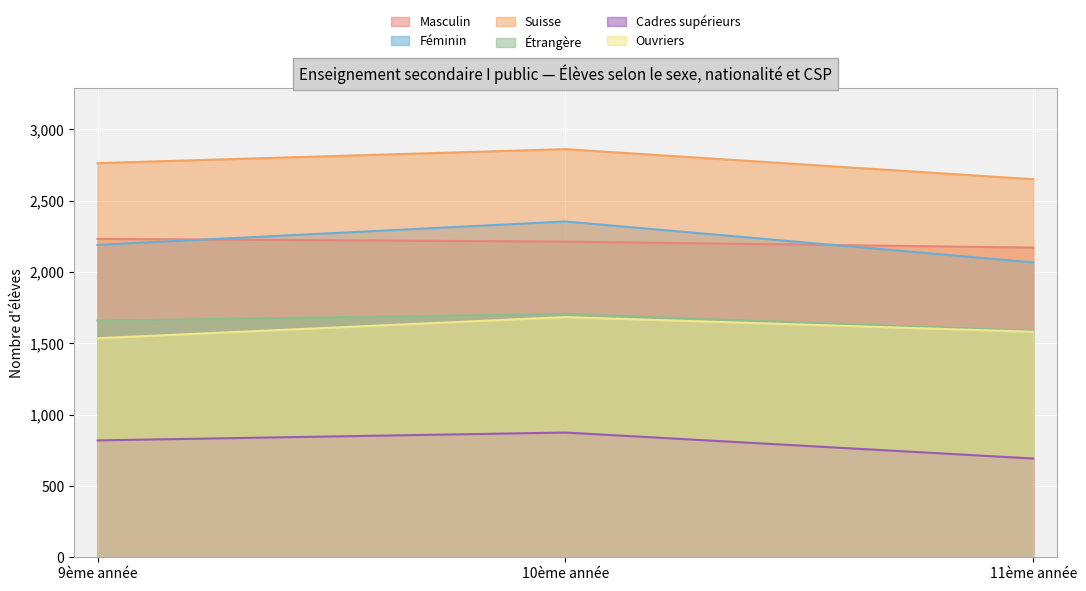

What value does the Masculin series have at 10ème année, to the nearest 10?

2210